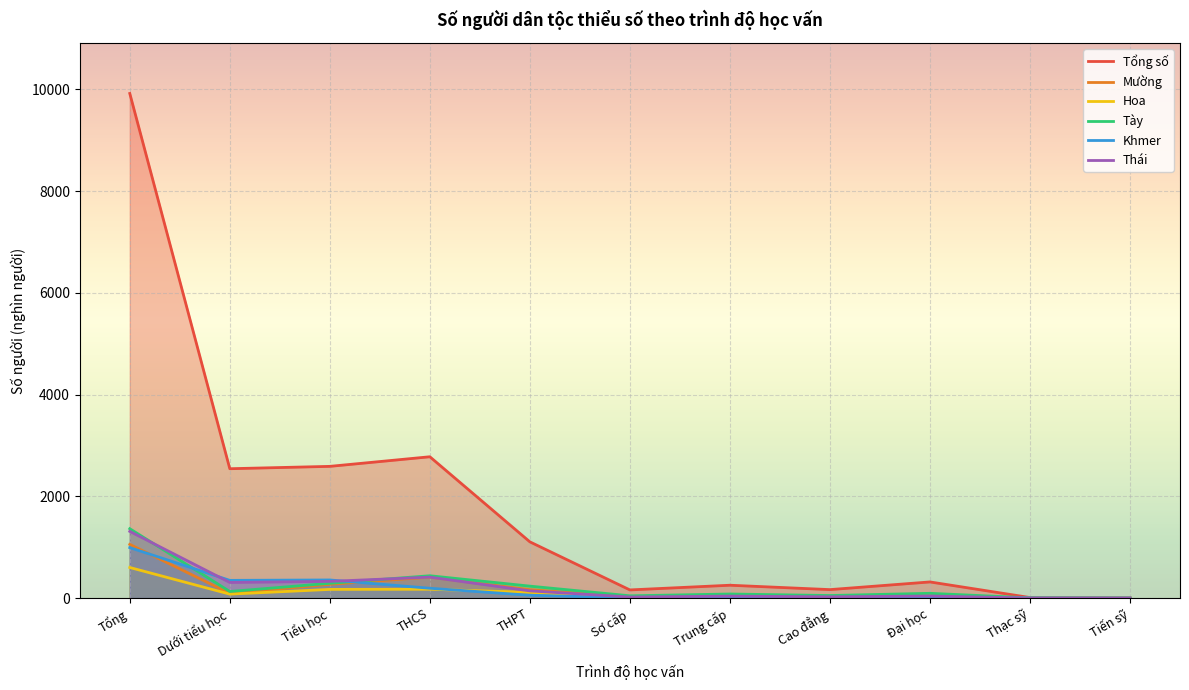

Which series has the largest total across all categories?

Tổng số